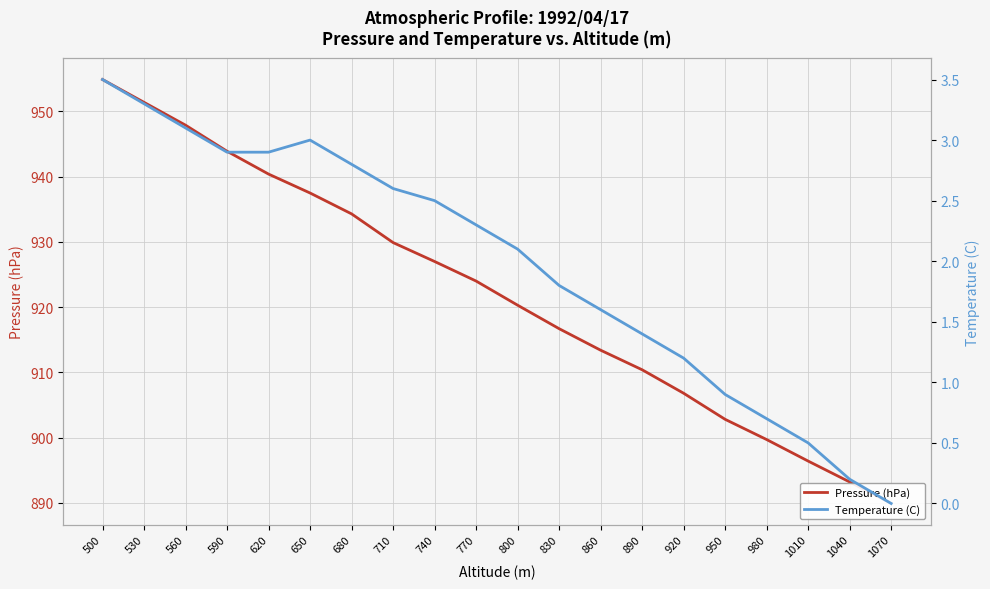

How many values in the Pressure (hPa) series are below 924?

10